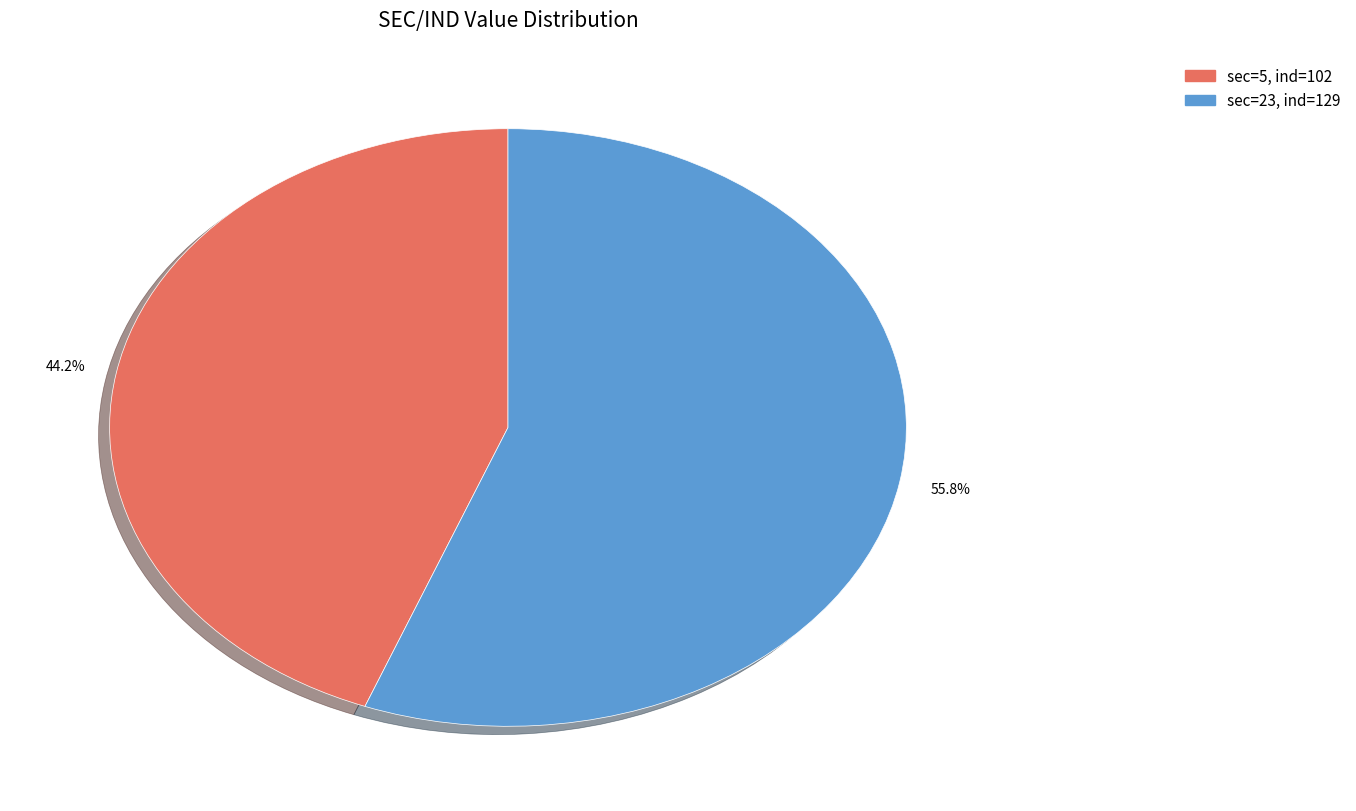

Is there a majority slice in this chart?

Yes